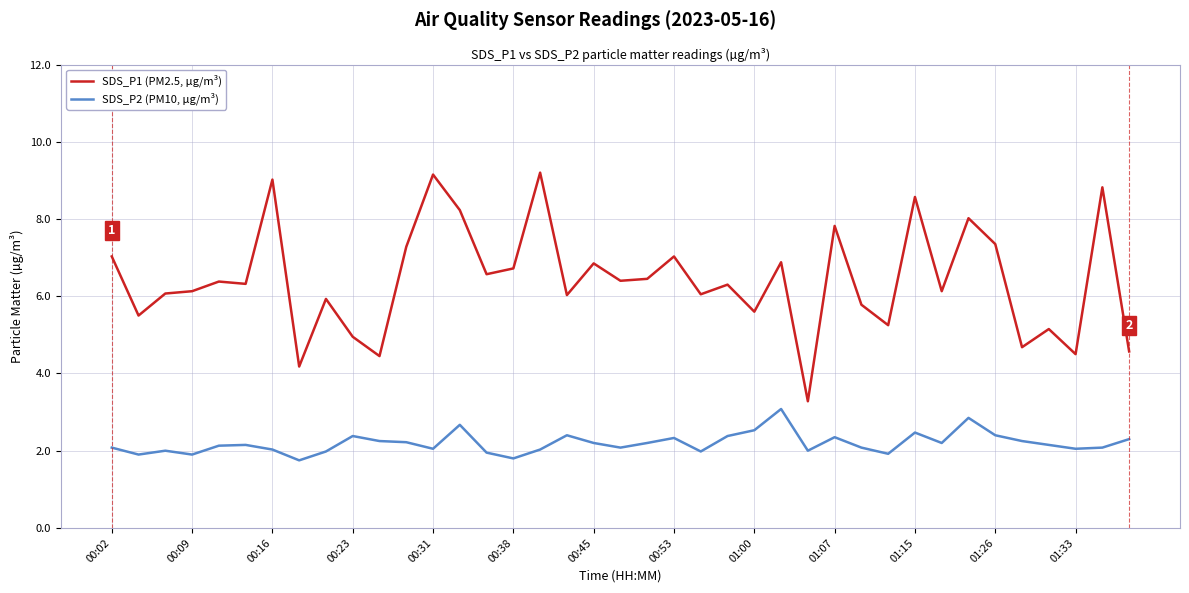

What are all the series names shown in the legend?

SDS_P1 (PM2.5, µg/m³), SDS_P2 (PM10, µg/m³)